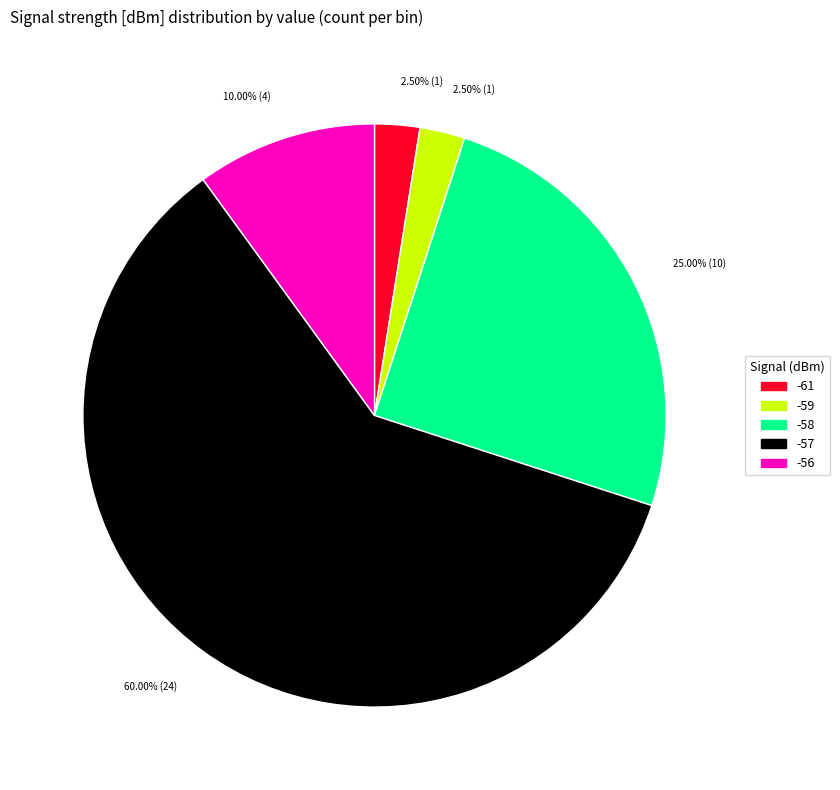

Is -59 the majority of the pie?

No